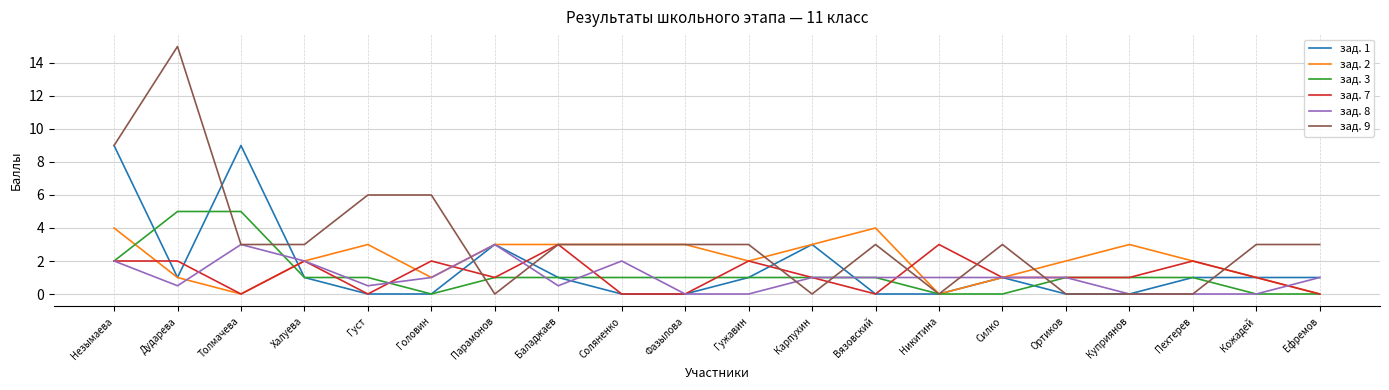

Is the value of зад. 9 at Головин greater than the value of зад. 1 at Головин?

Yes